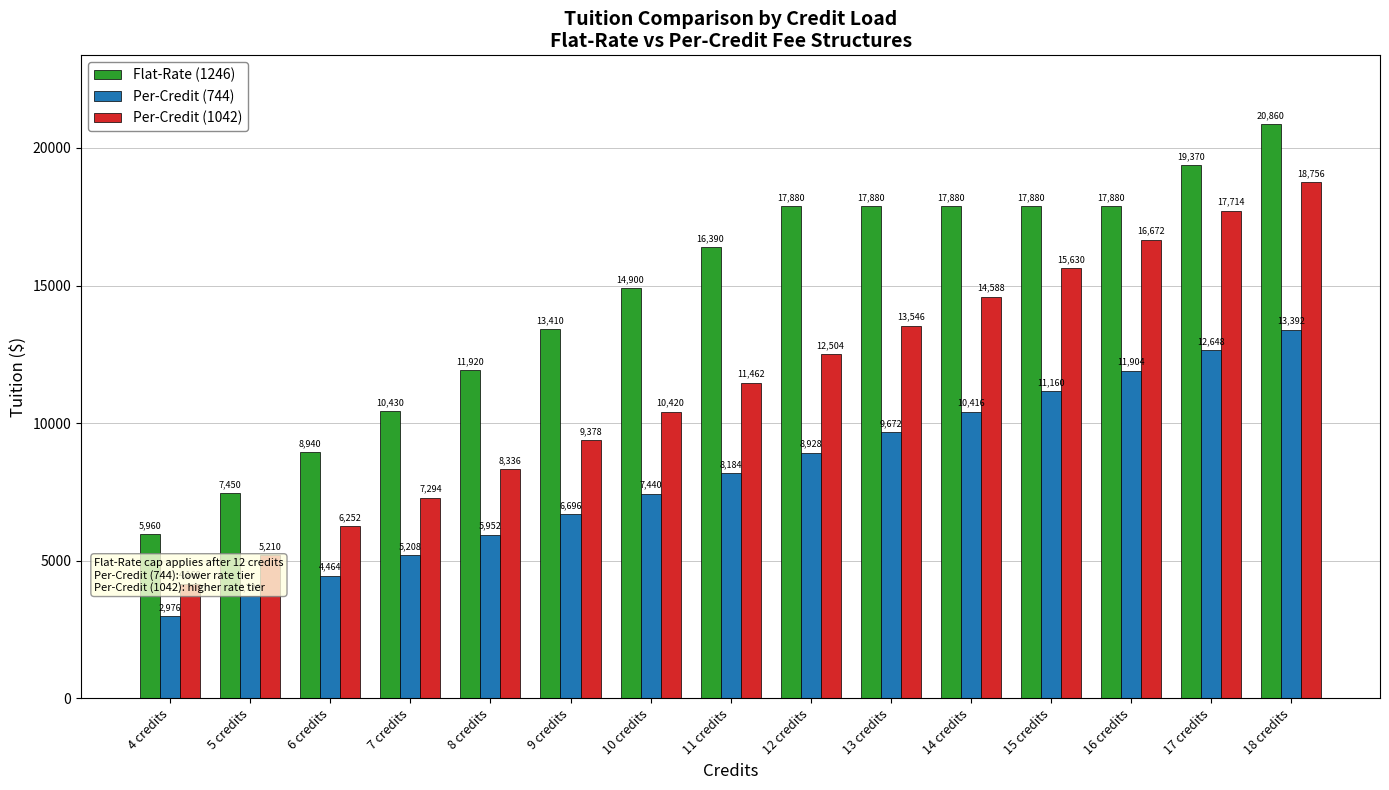

Rank the series by their average value, from highest to lowest.

Flat-Rate (1246), Per-Credit (1042), Per-Credit (744)